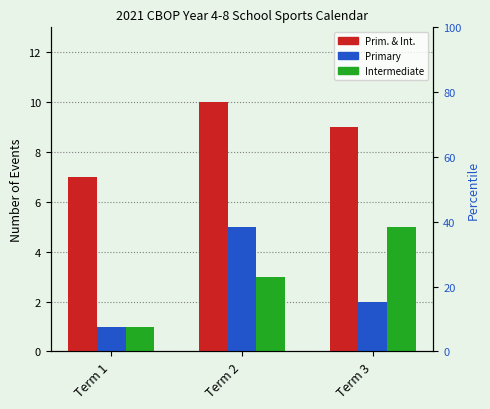

Rank the series at Term 3 from highest to lowest value.

Prim. & Int., Intermediate, Primary